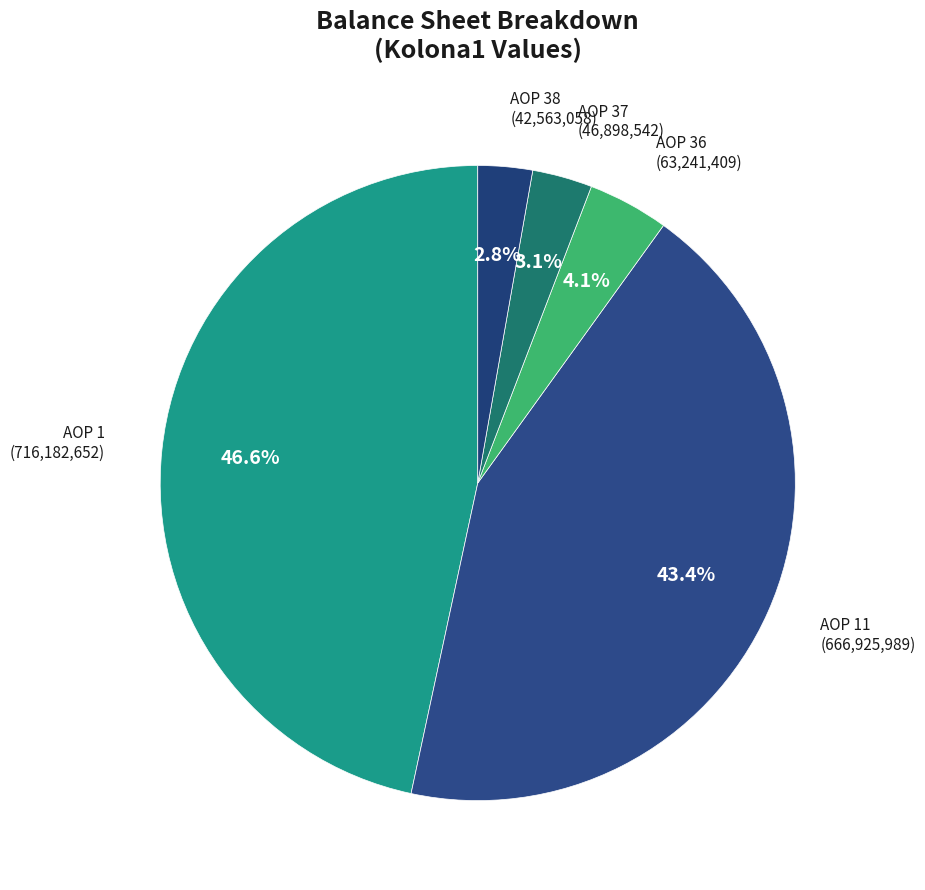

To the nearest percent, what is the average slice percentage?

20%